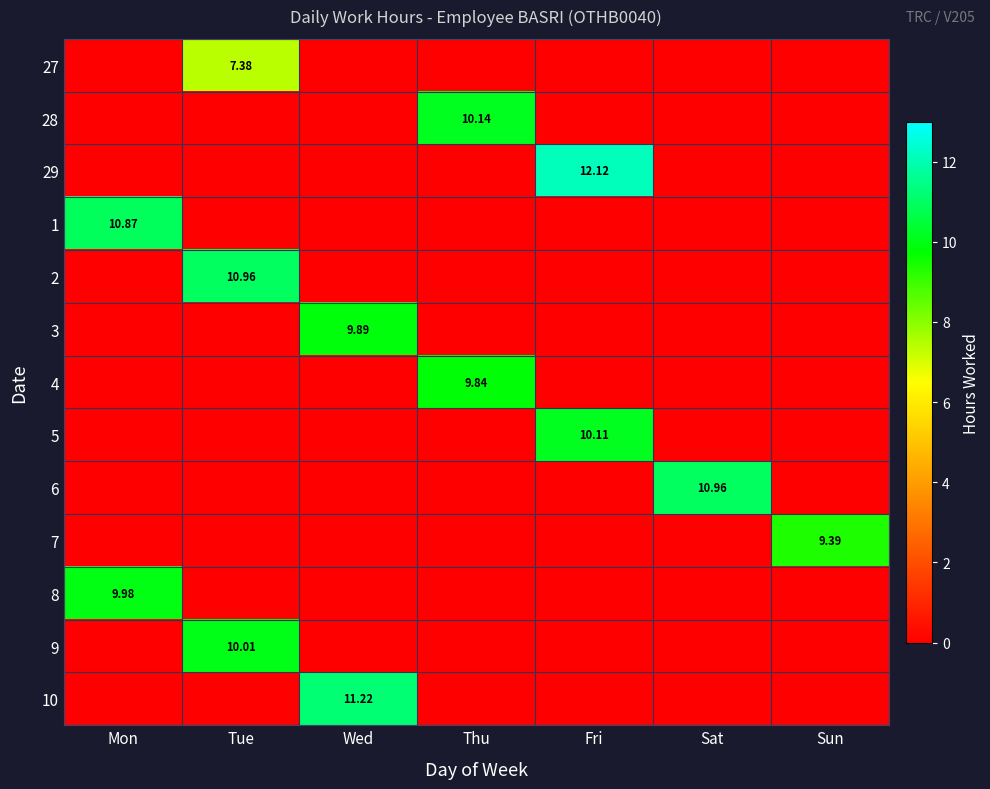

The value of 1 at Sat is 0.0. True or false?

True